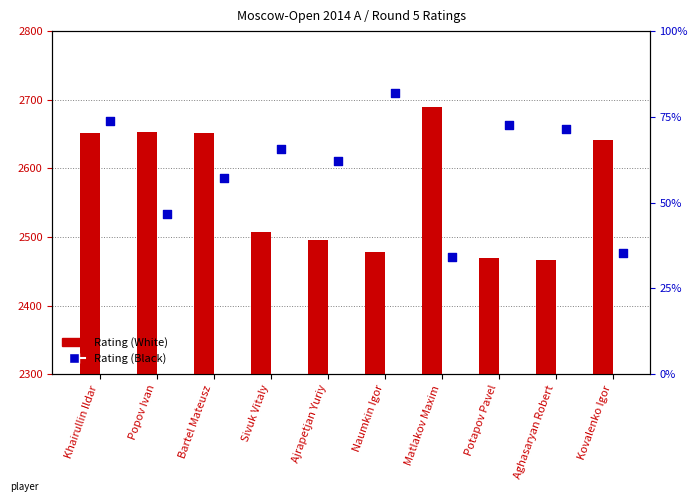

At which category is the sum across all series the highest?

Khairullin Ildar